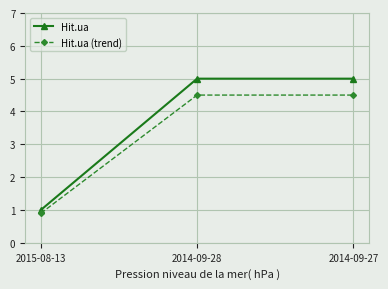

How many values in the Hit.ua series are below 5?

1